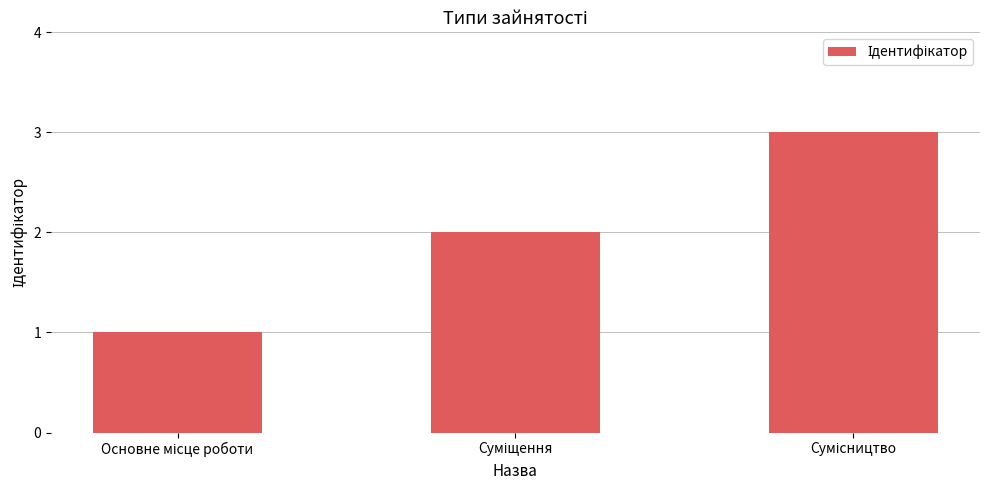

What is the greatest value displayed?

3